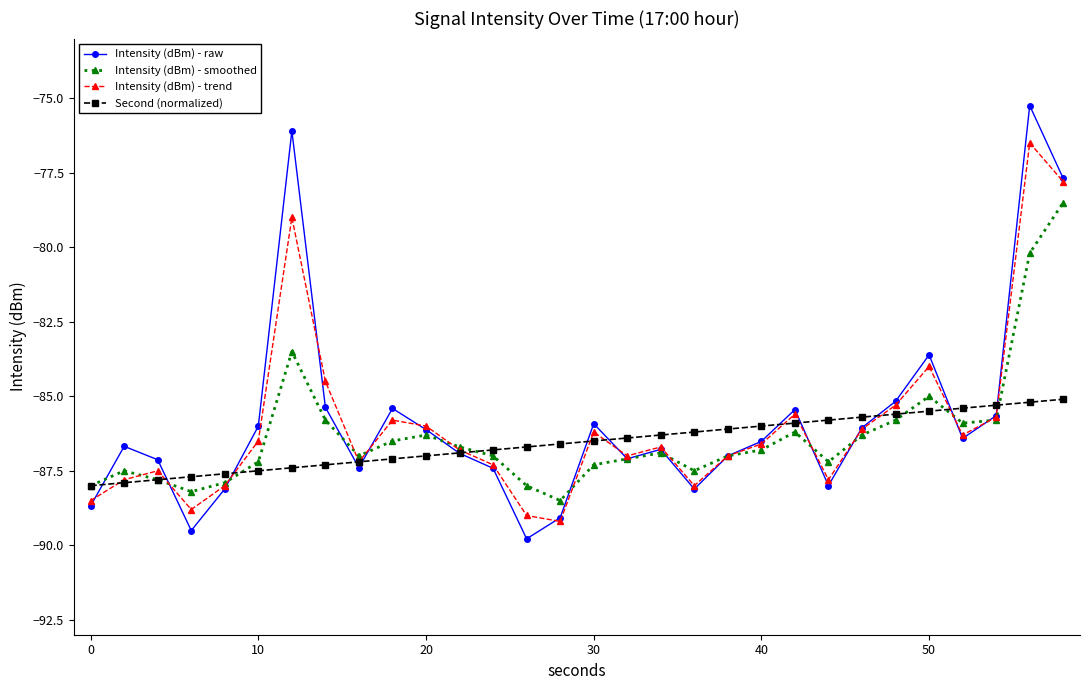

How many series are shown in this chart?

4